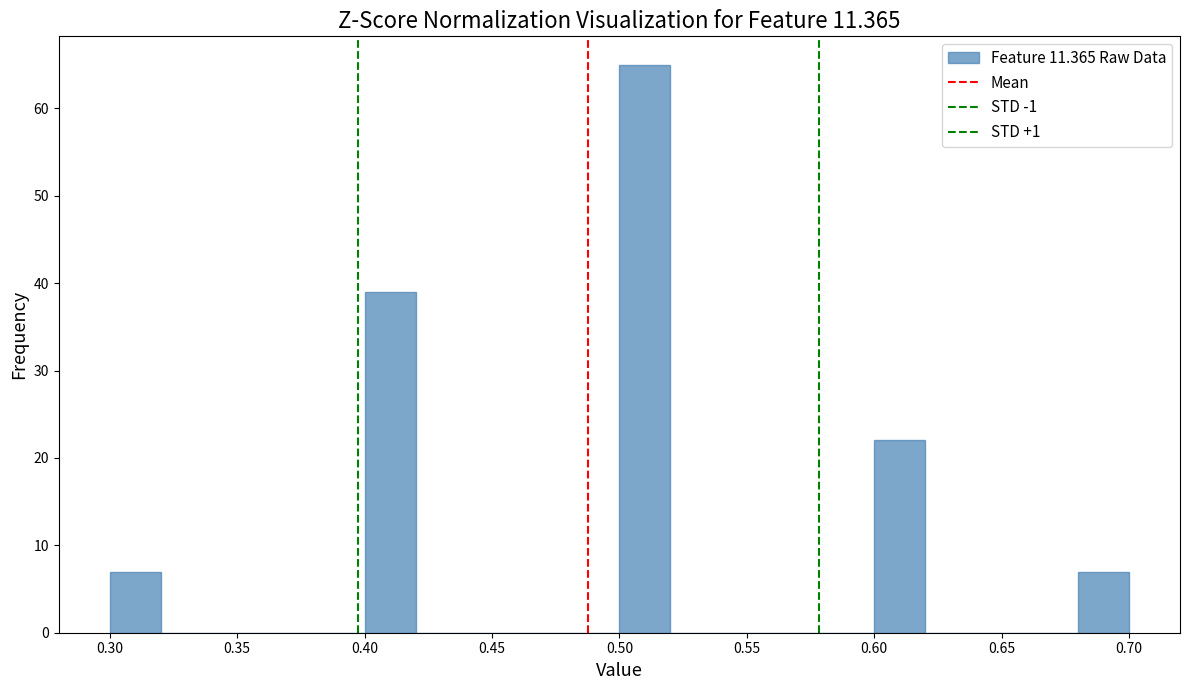

How tall is the bar that spans 0.40 to 0.42 on the x-axis? The values are not printed on the chart, so give them approximately, as read against the axis.

39